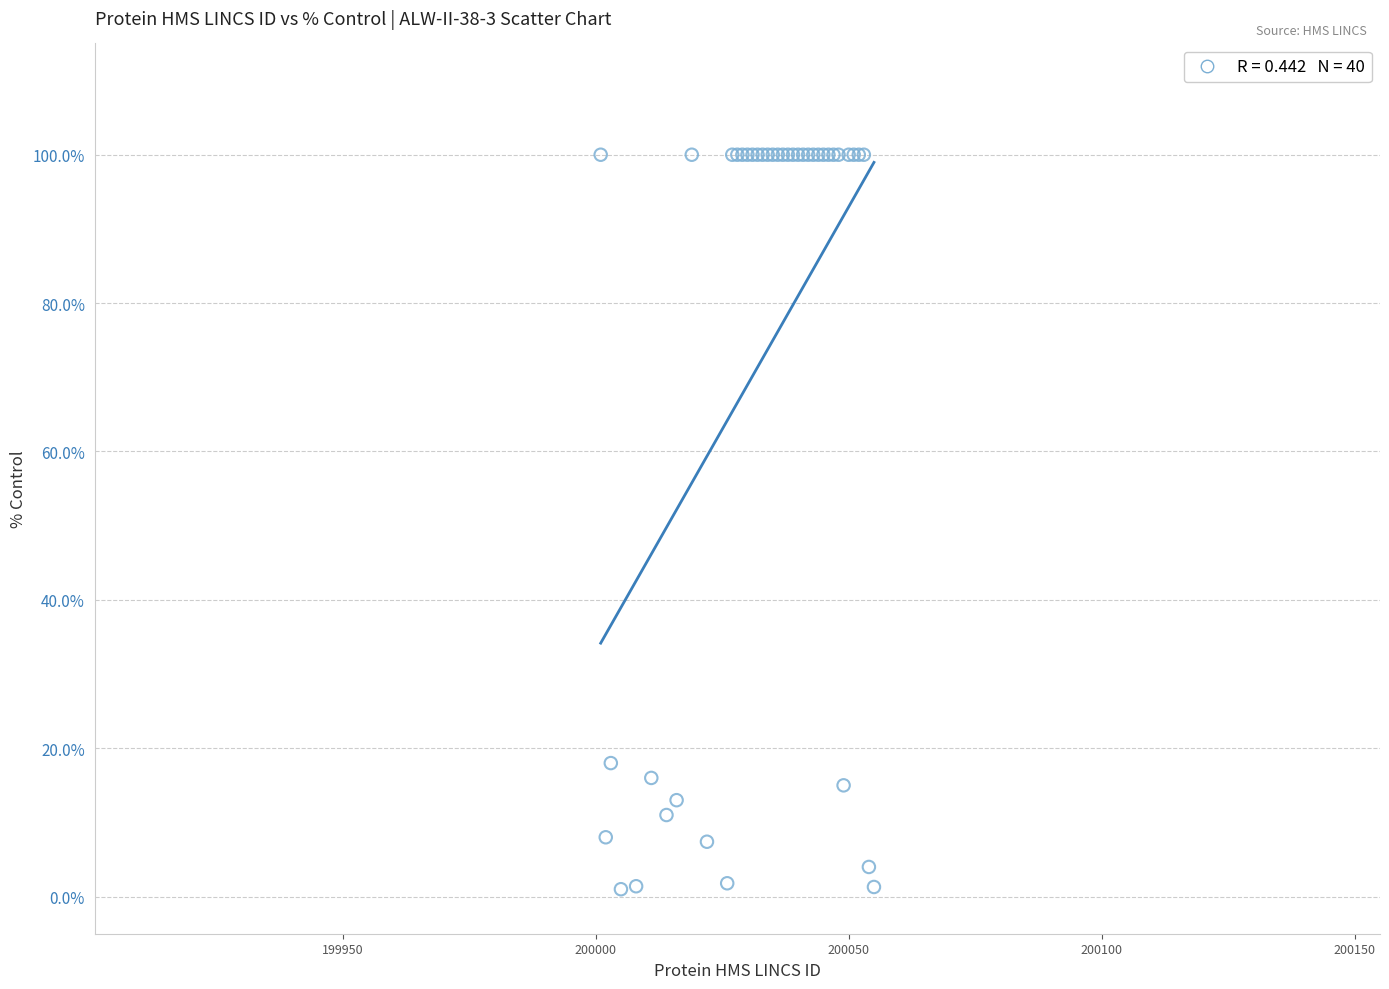

What Y value in the scatter plot is closest to 50?

18.0